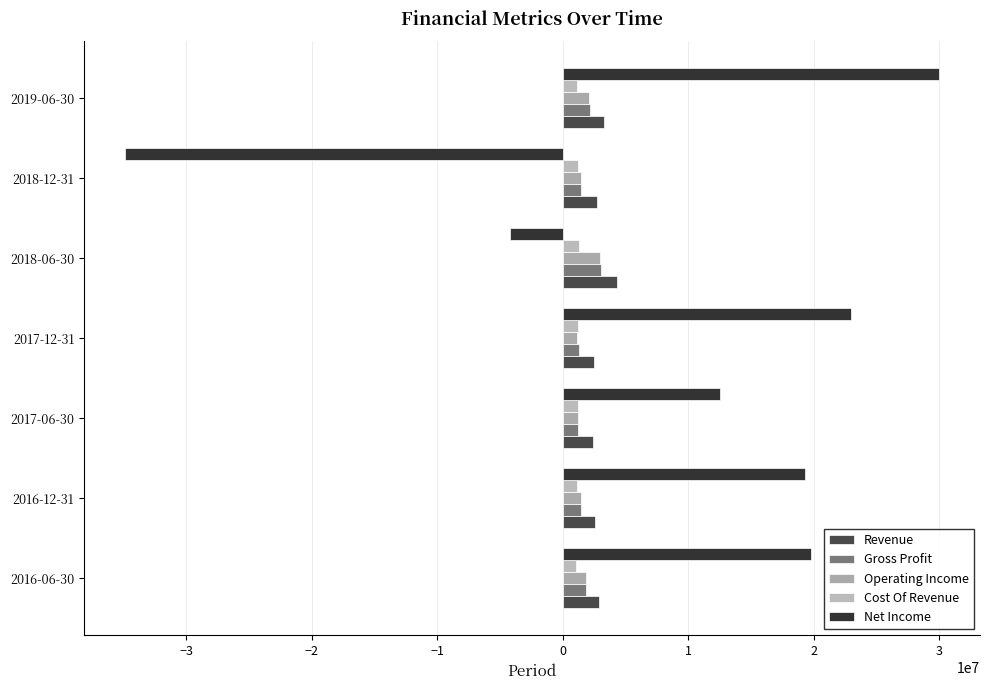

At which category is the sum across all series the highest?

2019-06-30